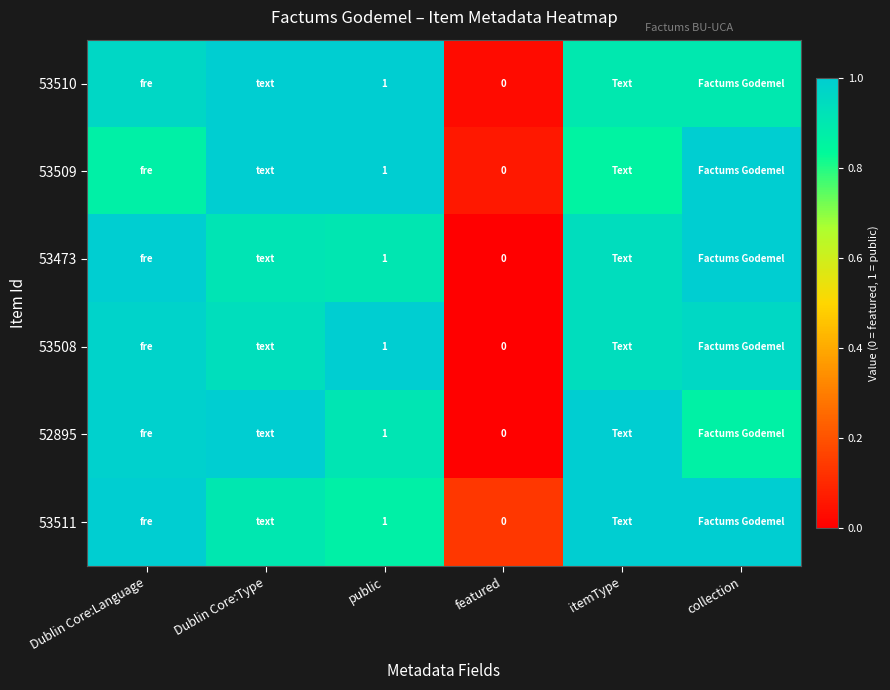

Which has a higher value, Dublin Core:Type or collection?

Dublin Core:Type